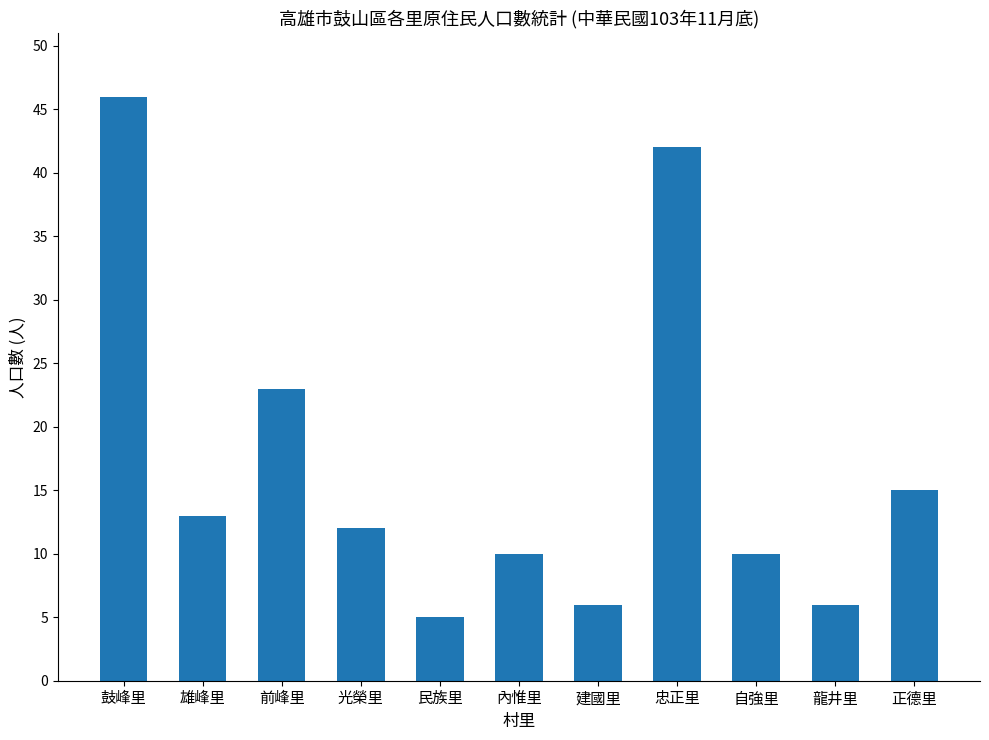

Which category has the lowest value across all series?

民族里